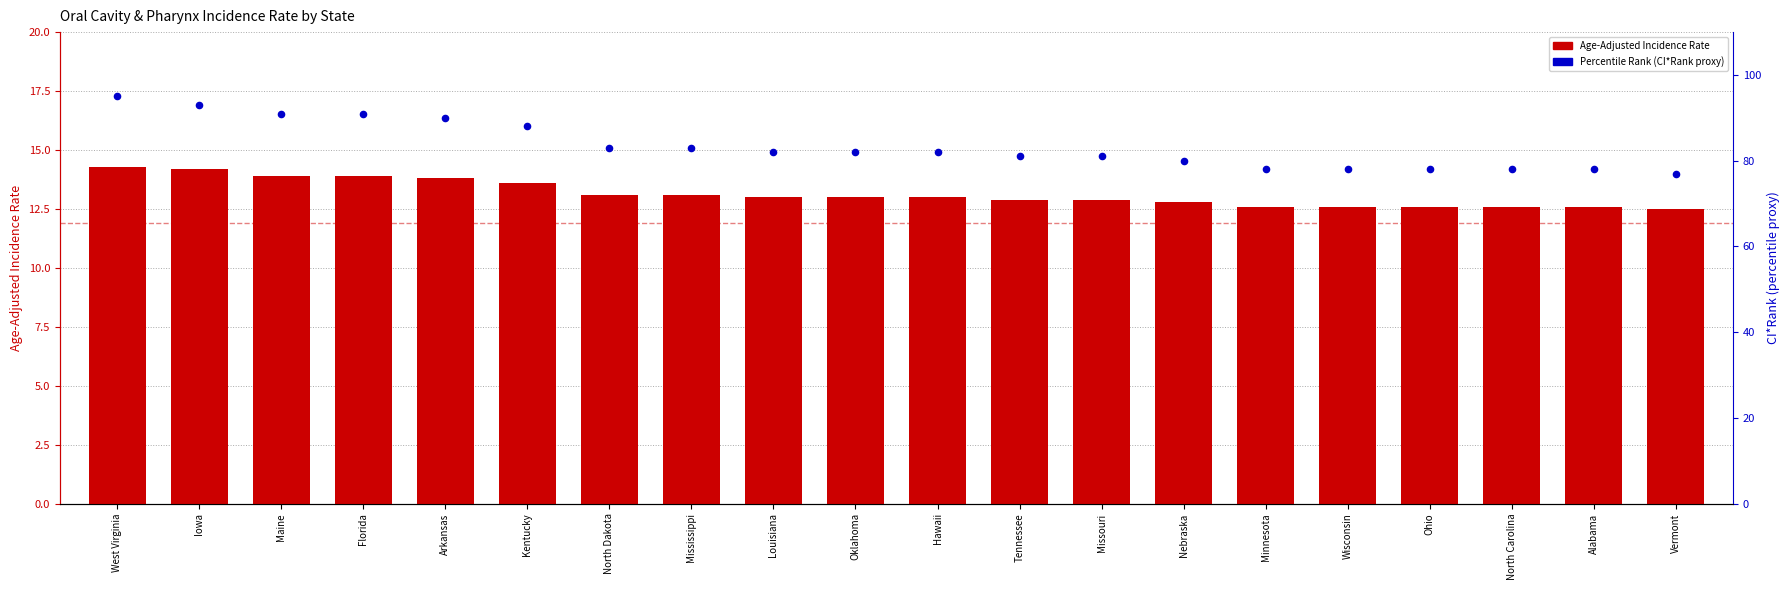

Is the value of Percentile Rank (CI*Rank proxy) at Maine greater than the value of Age-Adjusted Incidence Rate at Florida?

Yes